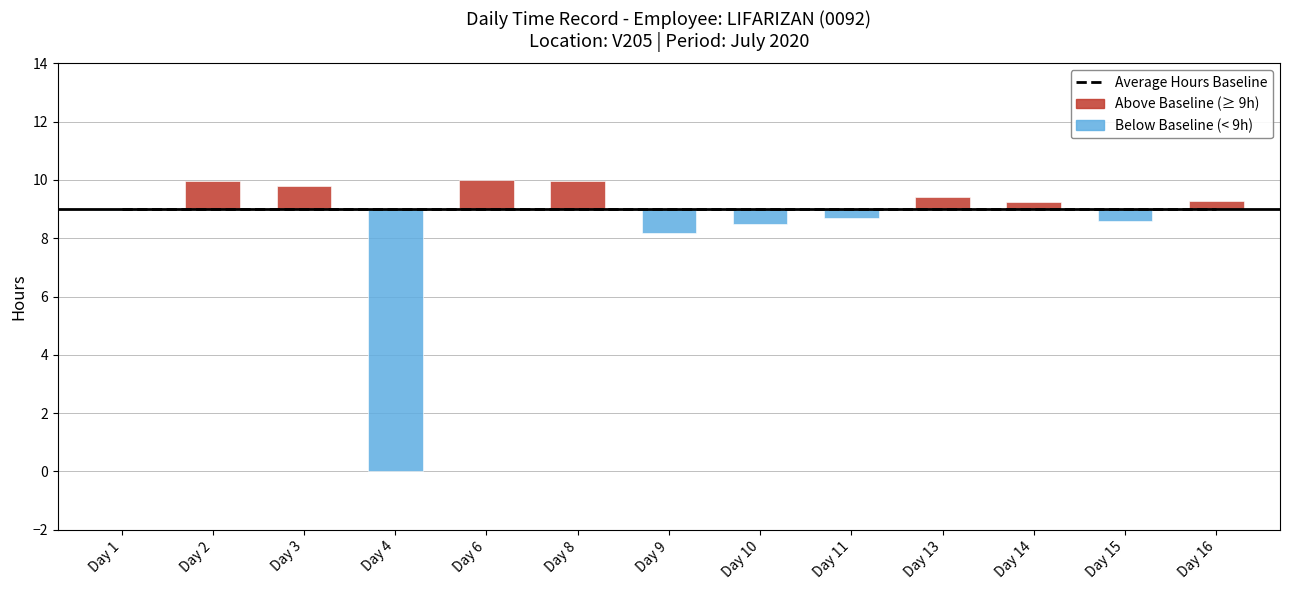

What is the average value?

8.5